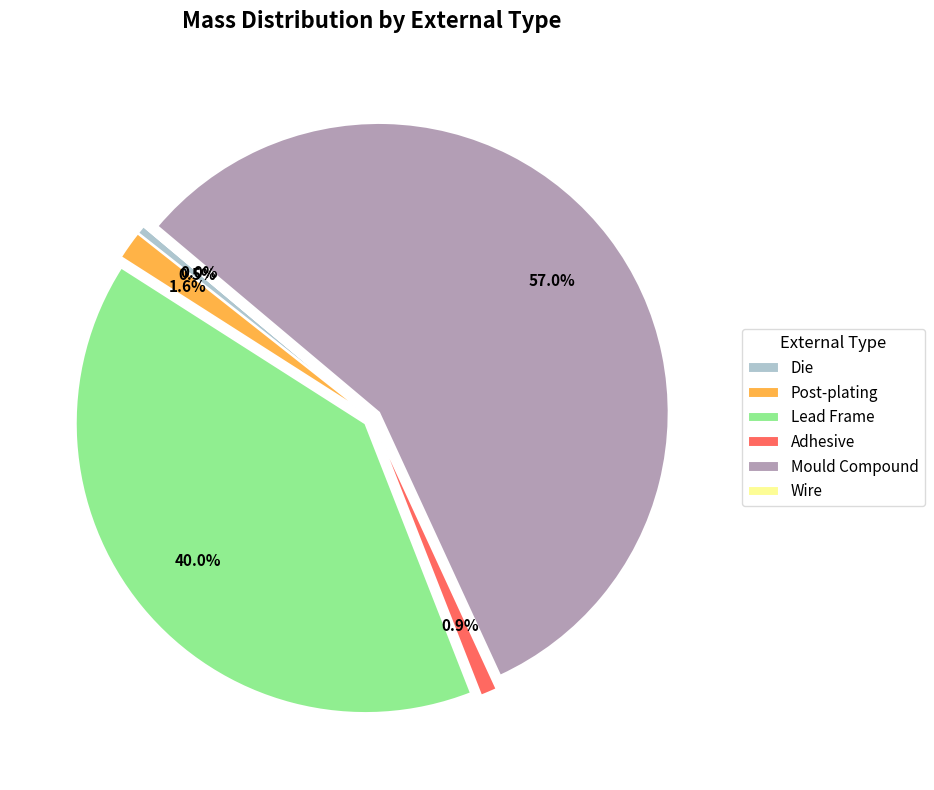

The Post-plating slice represents 2% of the pie. True or false?

True